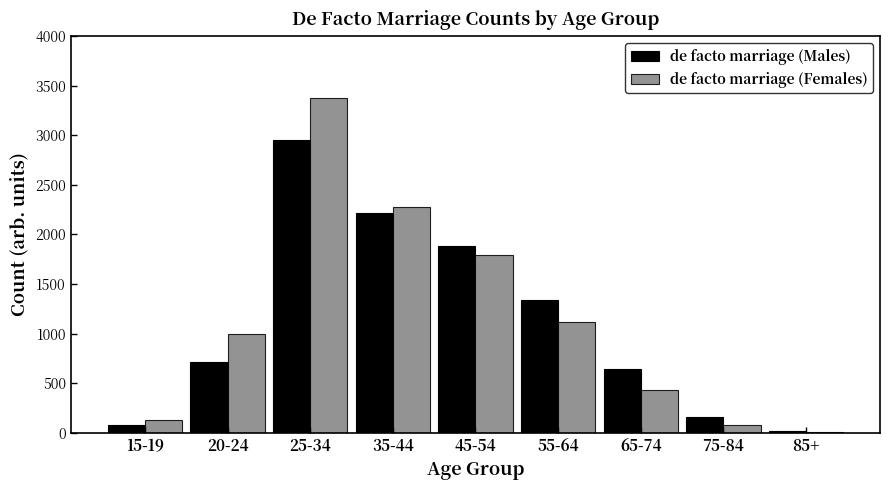

Reading left to right, what are all the values shown in this chart?

de facto marriage (Males): 15-19=82	20-24=717	25-34=2954	35-44=2217	45-54=1880	55-64=1334	65-74=639	75-84=156	85+=22
de facto marriage (Females): 15-19=127	20-24=999	25-34=3379	35-44=2273	45-54=1792	55-64=1112	65-74=426	75-84=76	85+=11